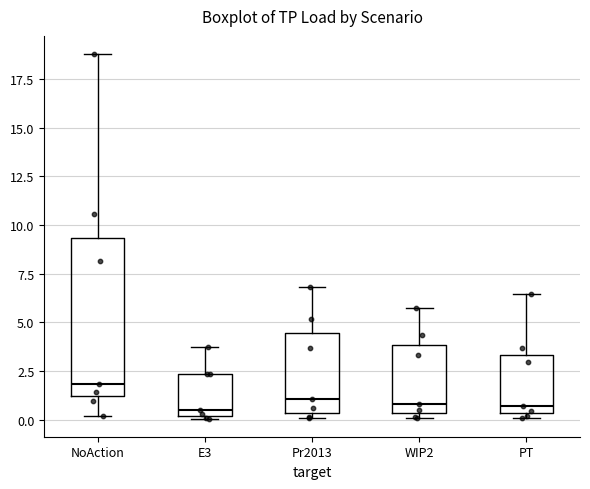

Reading left to right, read every box against the y-axis: the position of its median line, the range the box covers, and the ends of its whiskers. The values are not printed on the chart, so give them approximately, as read against the axis.

NoAction: median 2.0, box 1.0 to 9.5, whiskers 0.0 to 19.0
E3: median 0.5, box 0.0 to 2.5, whiskers 0.0 to 3.5
Pr2013: median 1.0, box 0.5 to 4.5, whiskers 0.0 to 7.0
WIP2: median 1.0, box 0.5 to 4.0, whiskers 0.0 to 6.0
PT: median 0.5 (just above the box's lower edge), box 0.5 to 3.5, whiskers 0.0 to 6.5